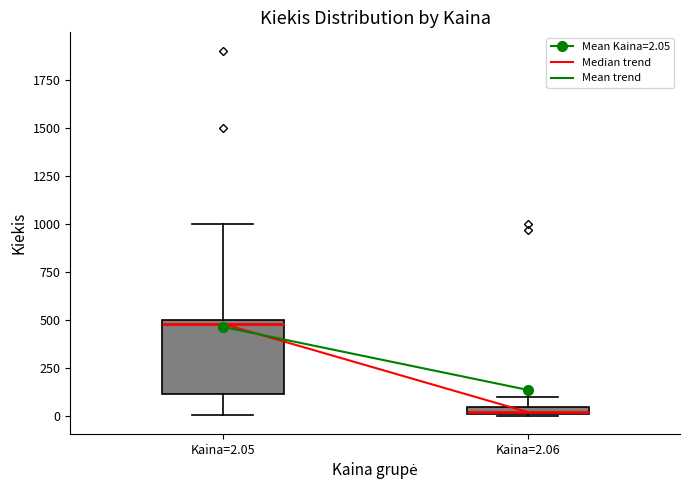

Which box's median line is the lowest?

Kaina=2.06